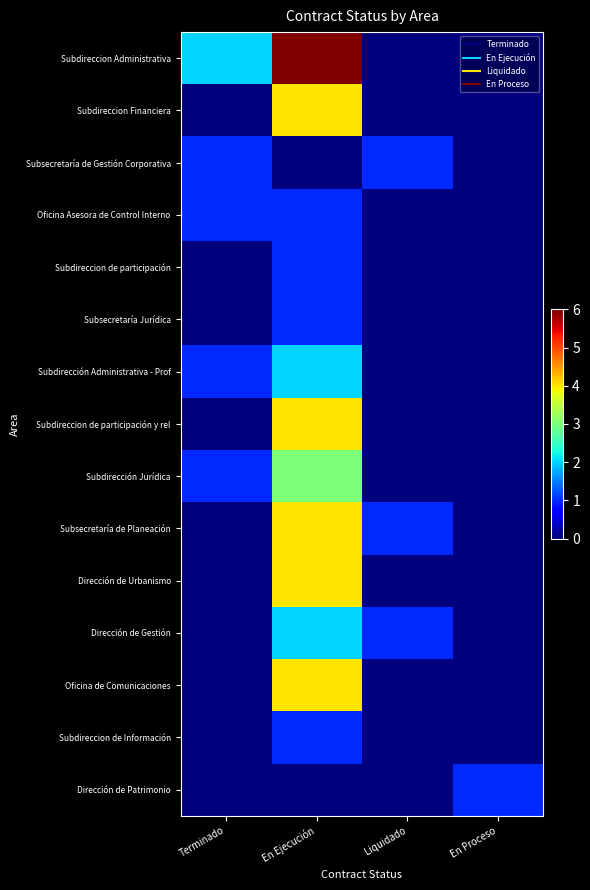

Count the number of data series in this chart.

15